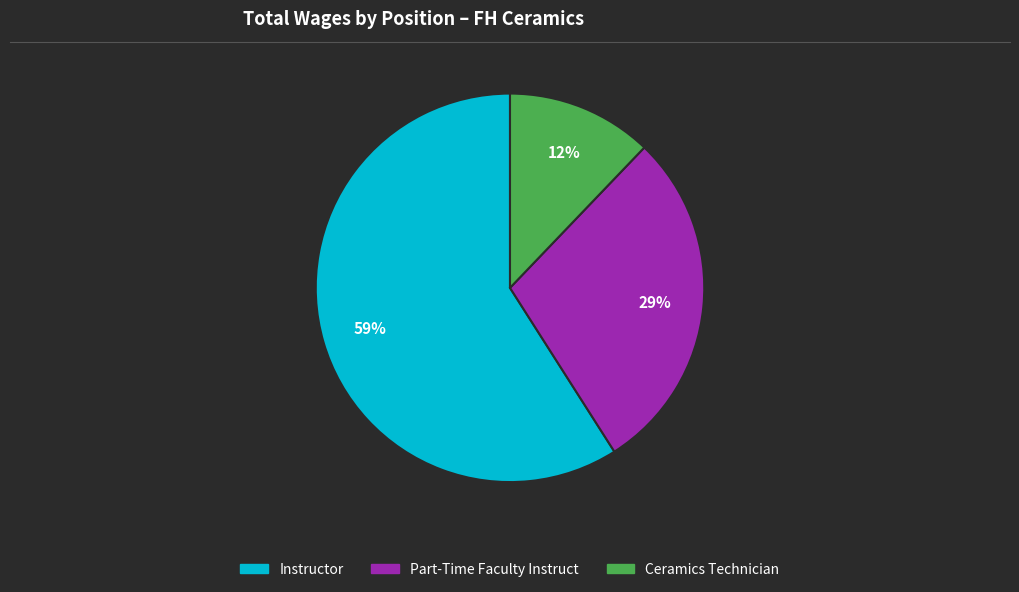

Do Part-Time Faculty Instruct and Ceramics Technician together represent more than half of the pie?

No